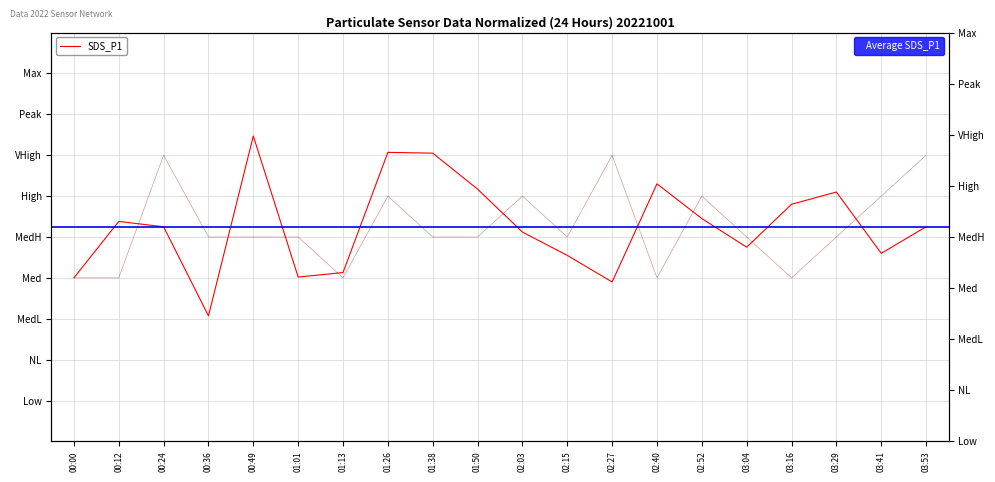

Where is the first local maximum for SDS_P1?

00:12